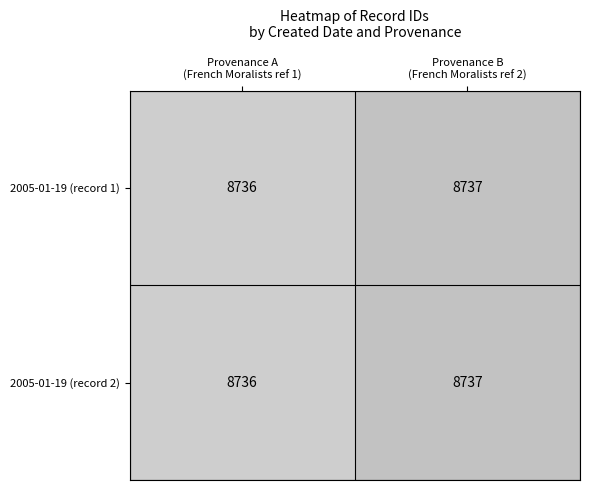

What is the sum of all 2005-01-19 (record 2) values?

17473